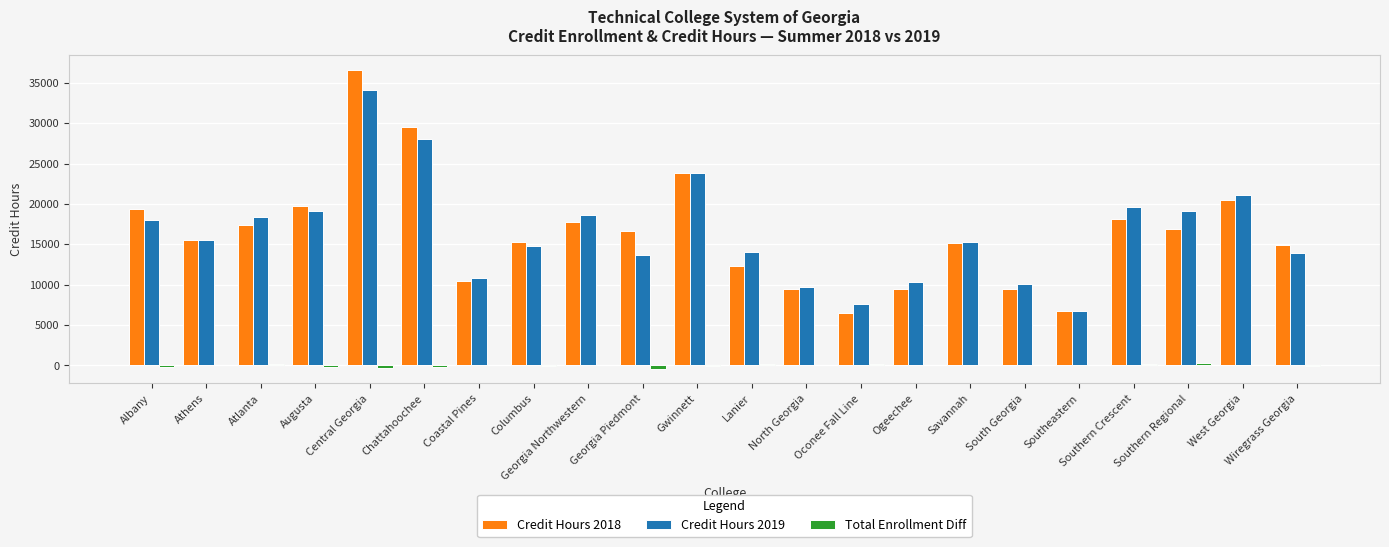

Which category has the highest value across all series?

Central Georgia